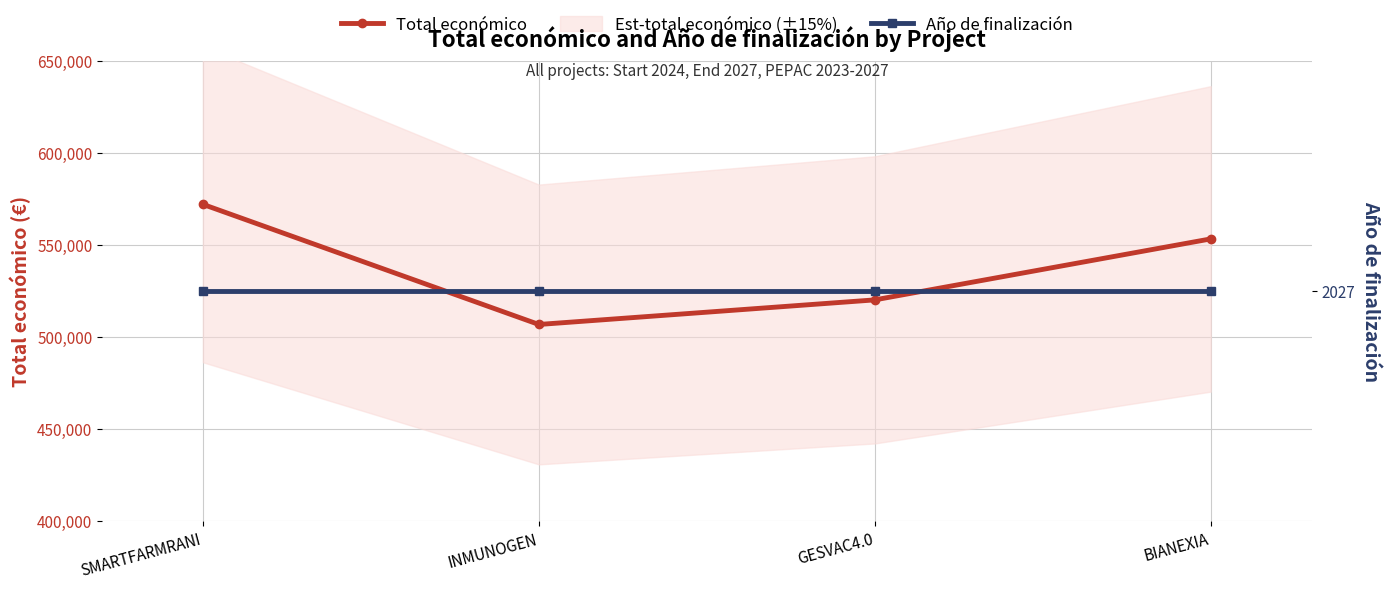

What are all the series names shown in the legend?

Total económico, Año de finalización